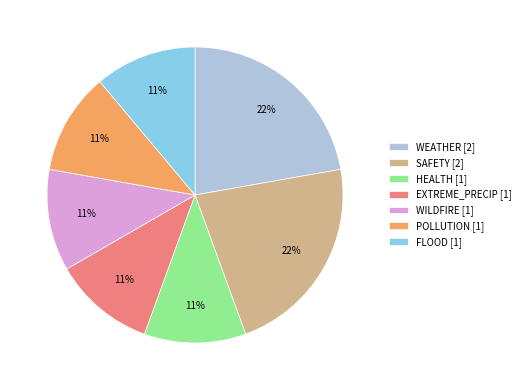

Combined, do SAFETY [2] and WILDFIRE [1] account for over 50%?

No